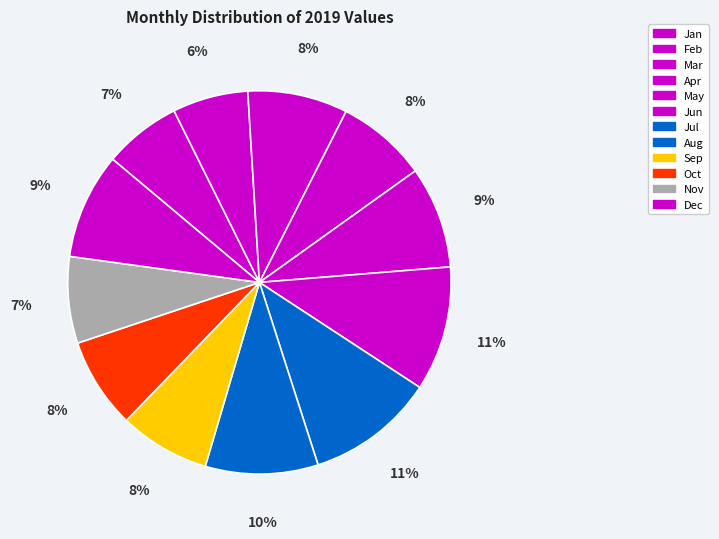

Does any single category account for the majority?

No